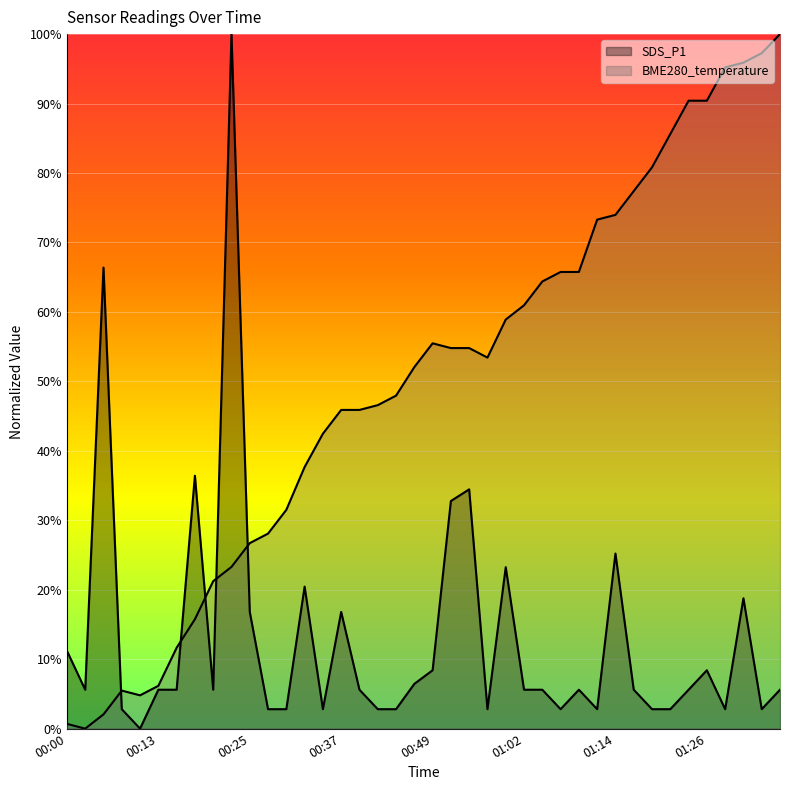

At 00:45, list the series in order from largest to smallest.

BME280_temperature, SDS_P1